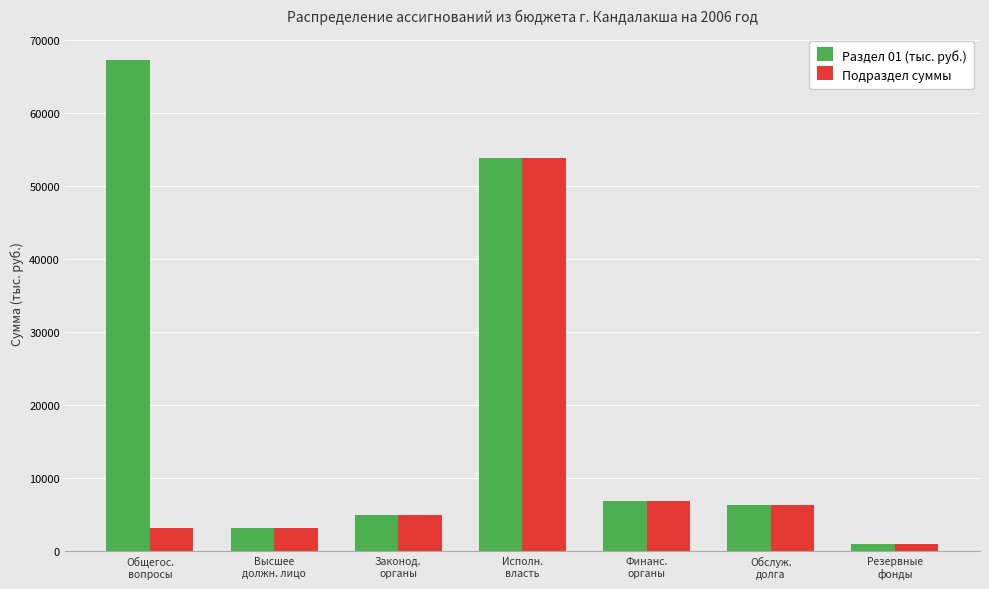

Is it true that Подраздел суммы equals 4917 at Законод.
органы?

True